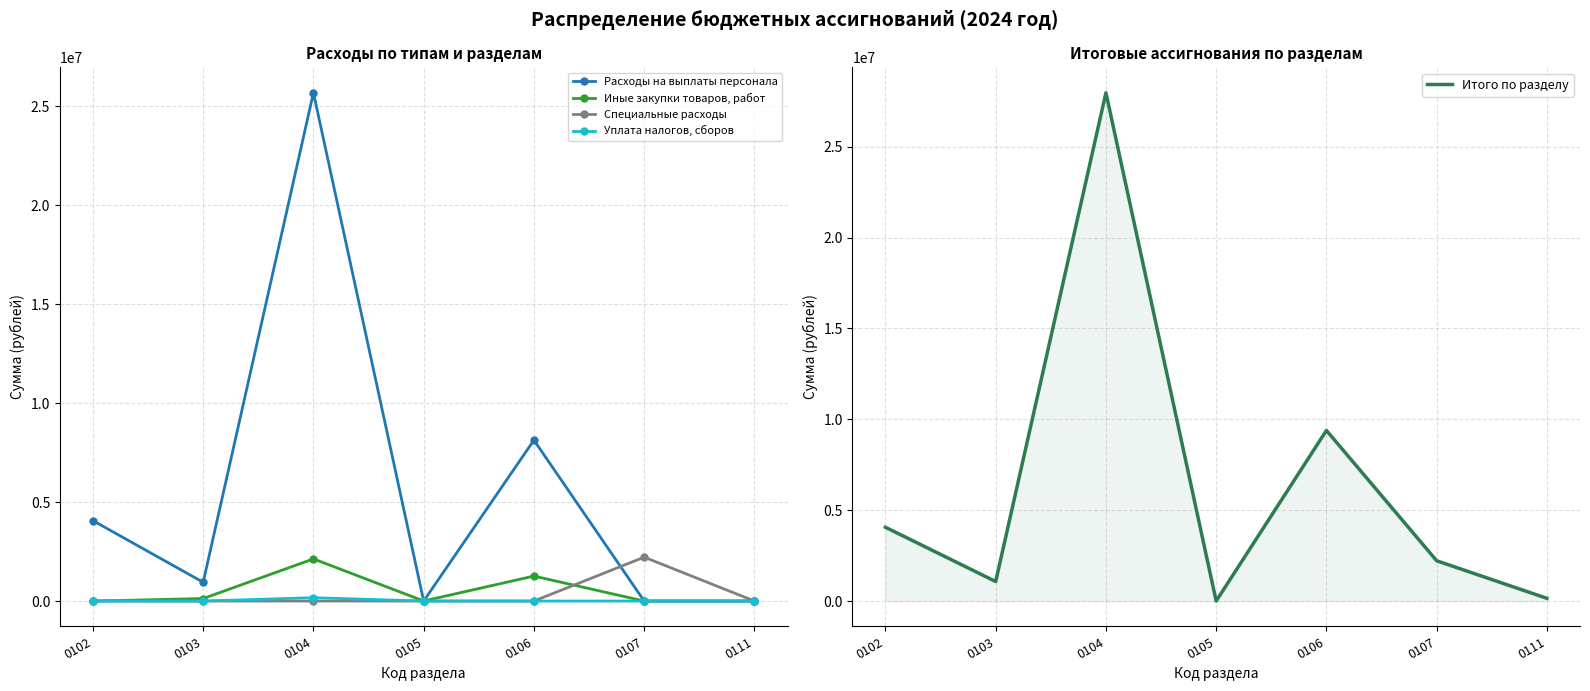

At which category does the chart reach its minimum across all series?

0105